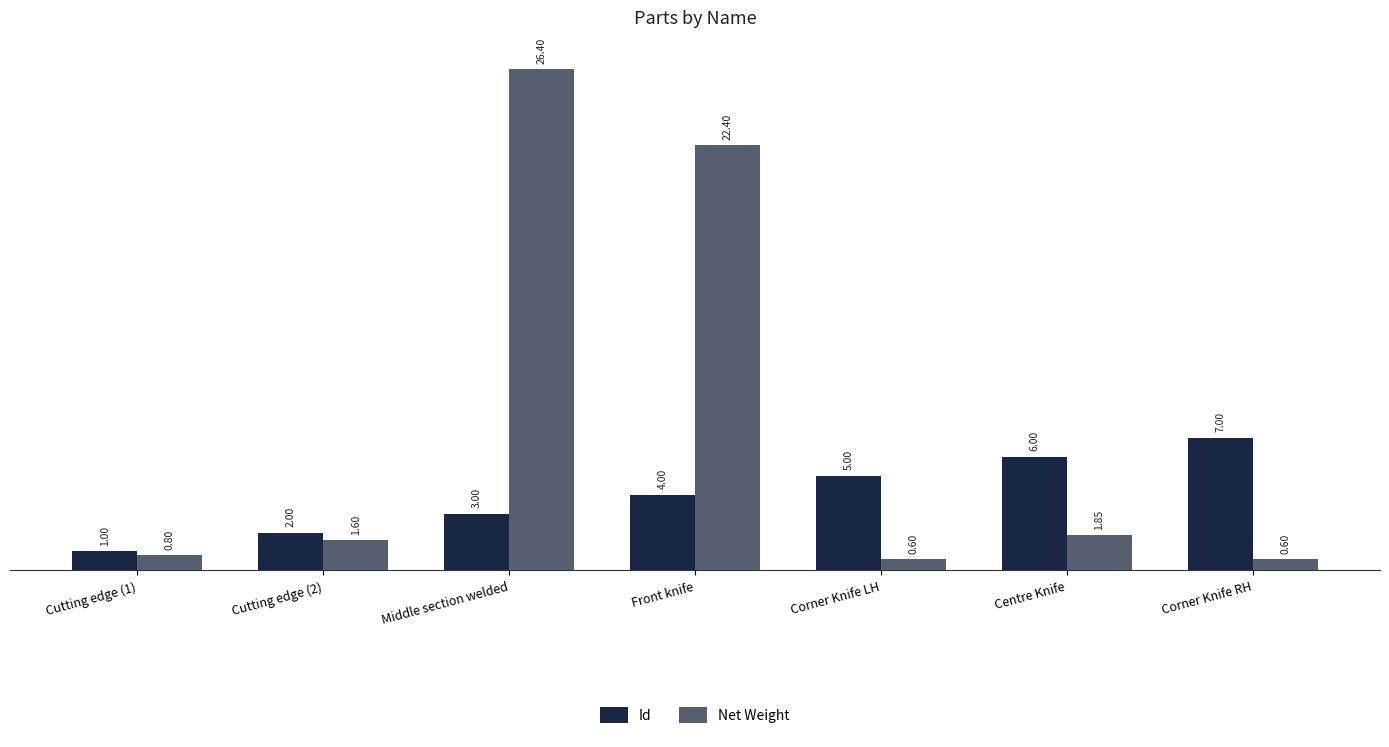

How many Id values are between 2 and 6?

5